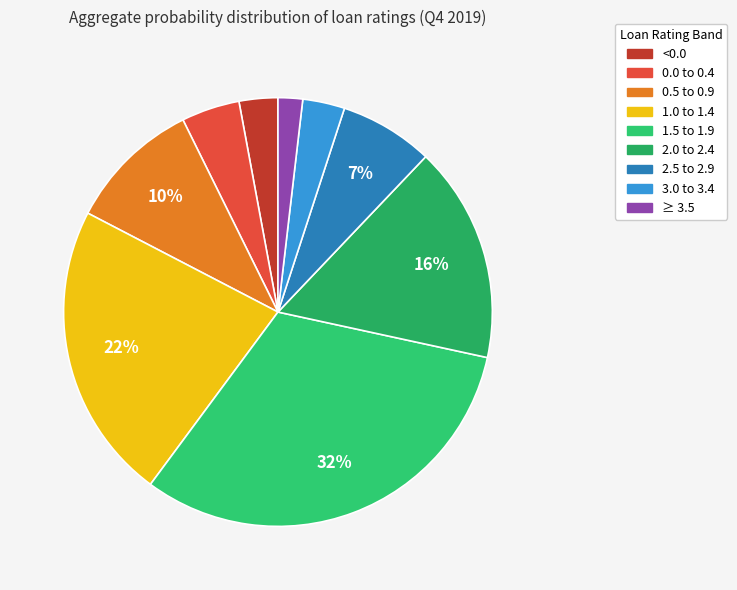

Count the number of slices in the pie.

9